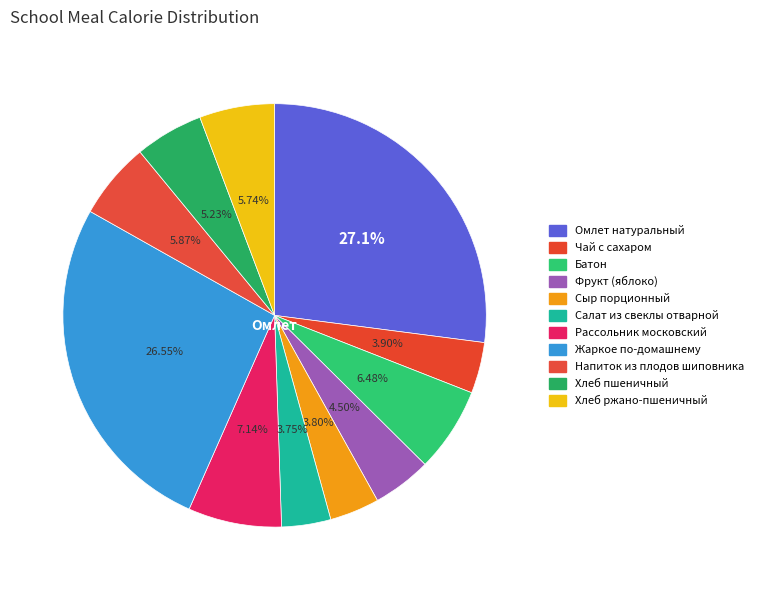

Count the number of slices in the pie.

11